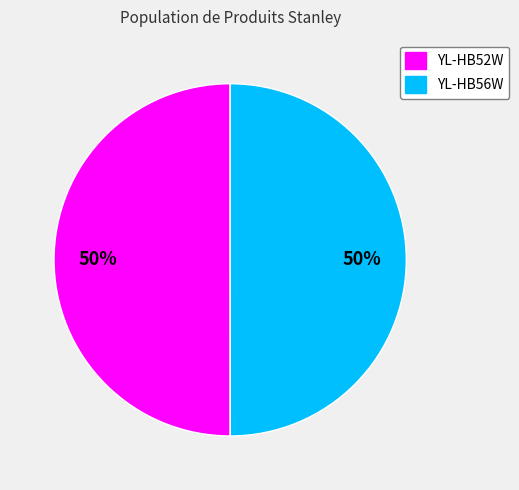

What percentage is the YL-HB52W slice, to the nearest percent?

50%